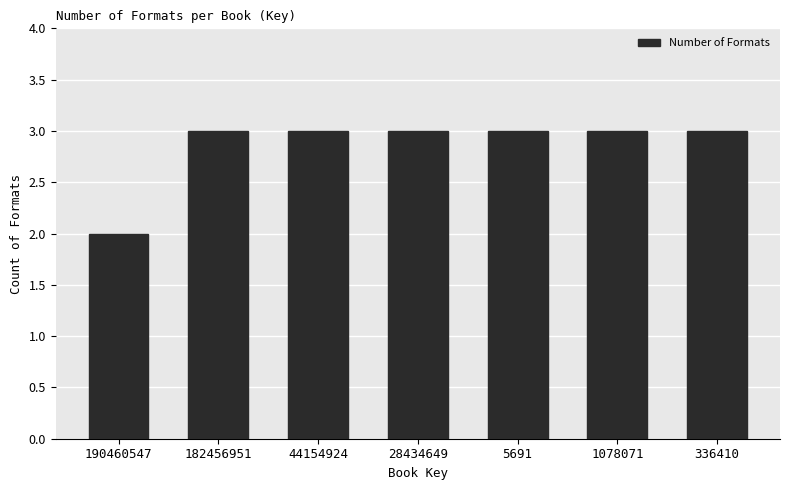

What is the average value?

3